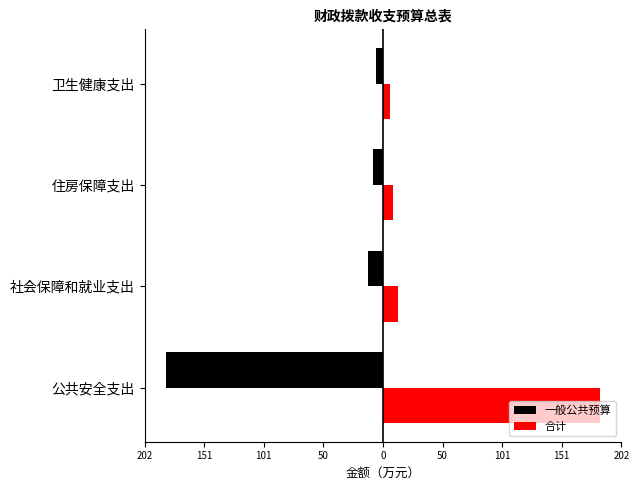

Which series has the widest spread of values?

一般公共预算